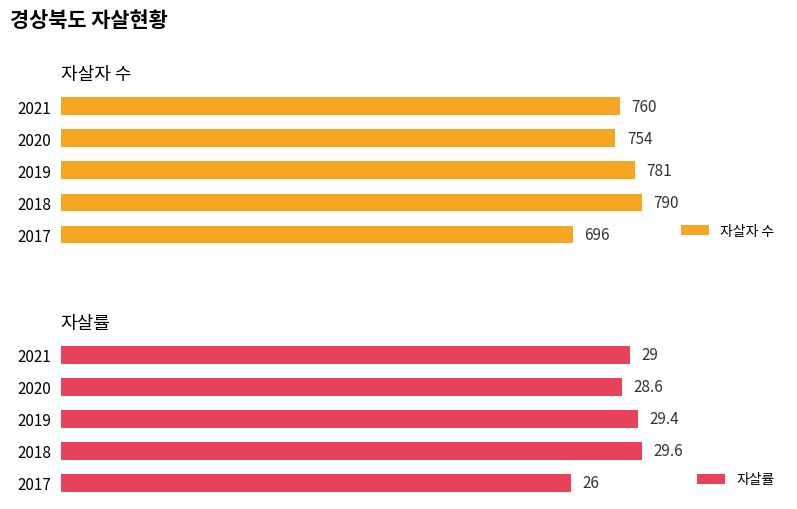

What is the sum of all 자살자 수 values?

3781.0